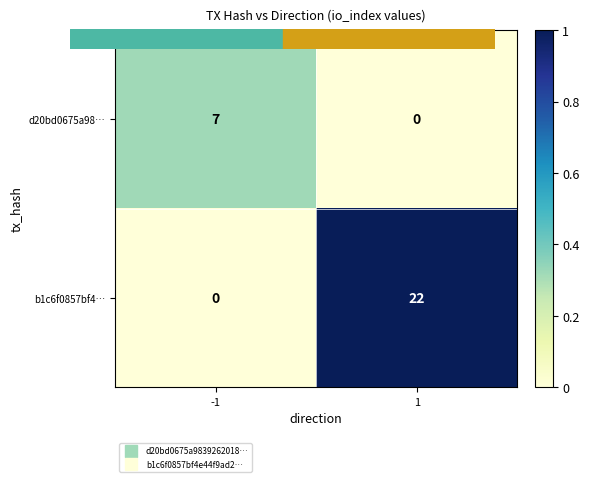

List the series in order of their peak value, highest first.

b1c6f0857bf4…, d20bd0675a98…